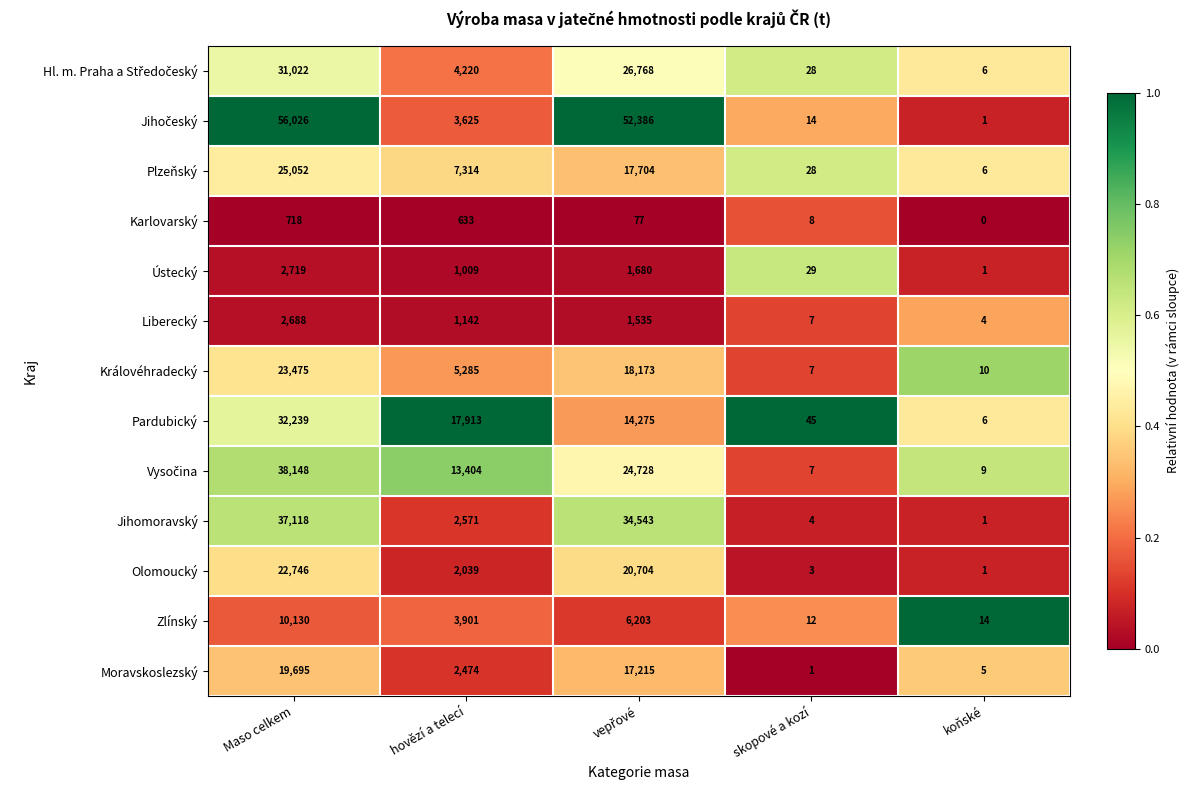

What is the total value across all series at hovězí a telecí?

65530